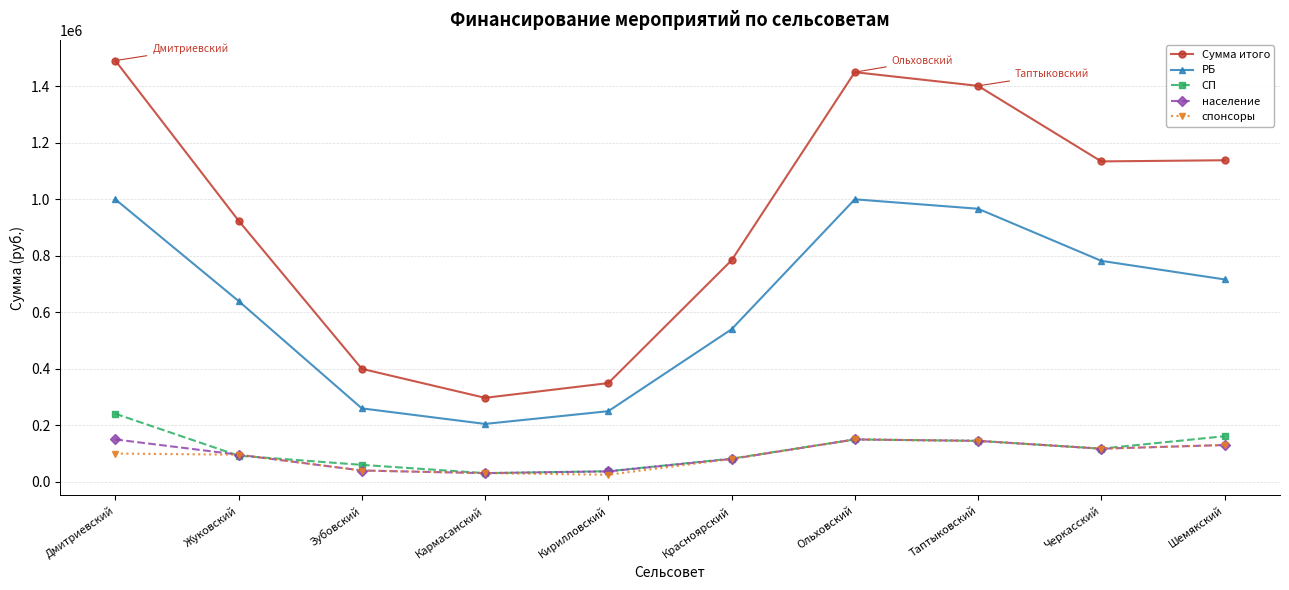

The население series shows 47917.7 at Таптыковский. True or false?

False